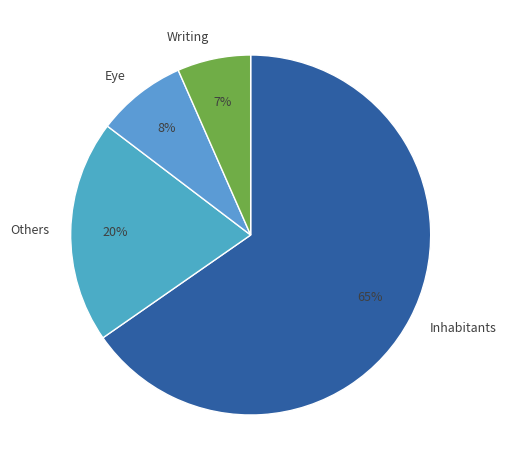

To the nearest percent, what is the difference between the Others and Inhabitants slice percentages?

45%